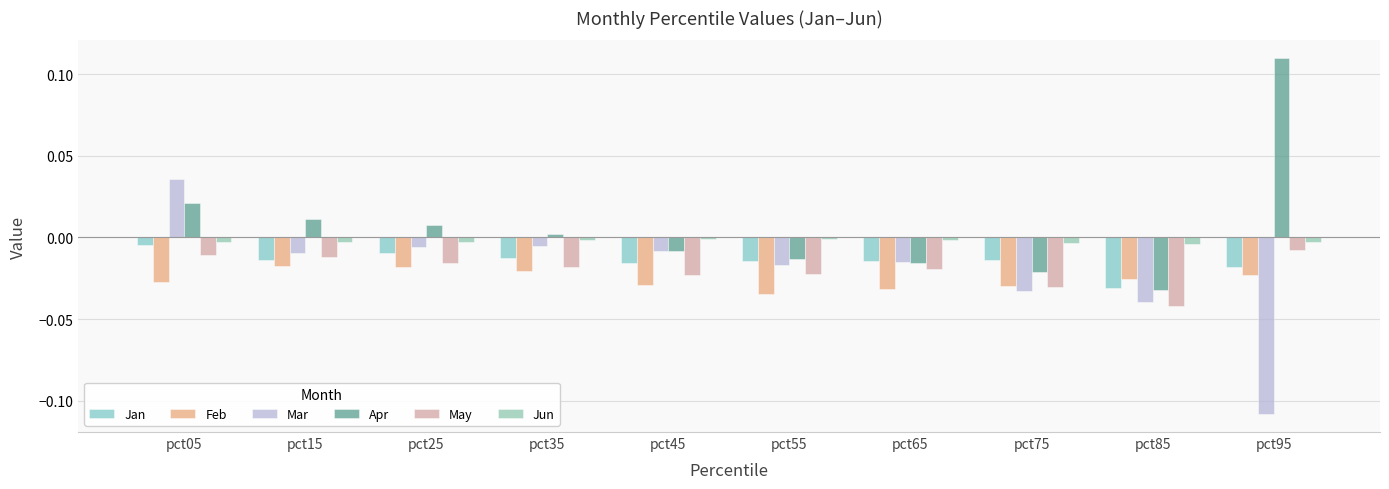

At how many categories does at least one series exceed 0?

5